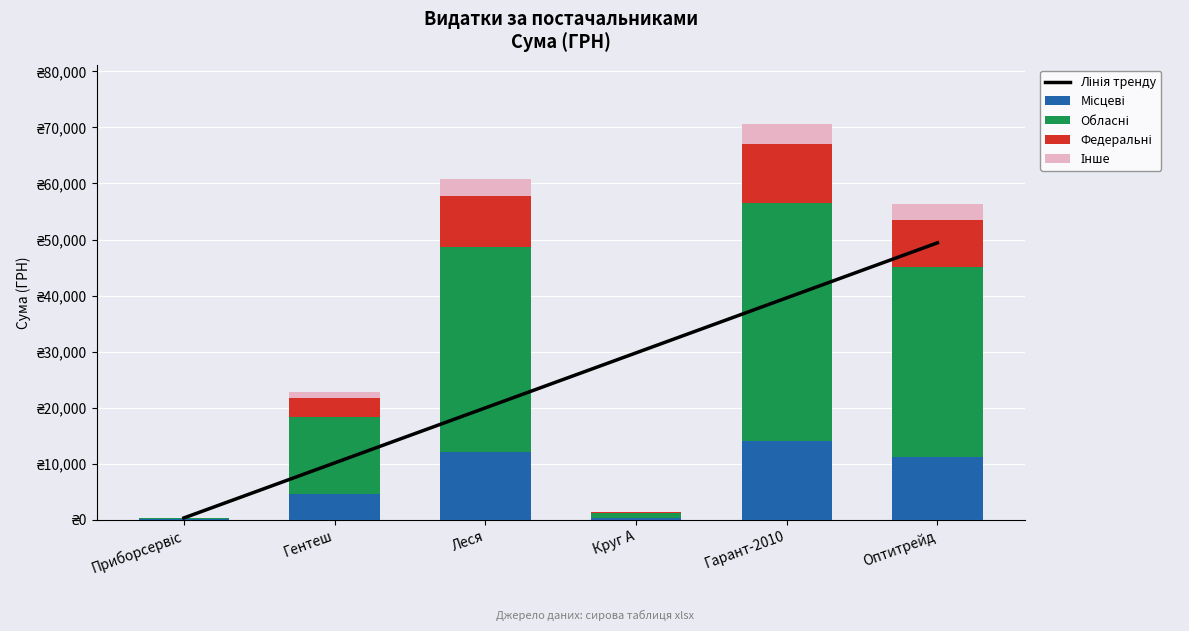

Between Приборсервіс and Леся, which series saw the biggest shift?

Обласні